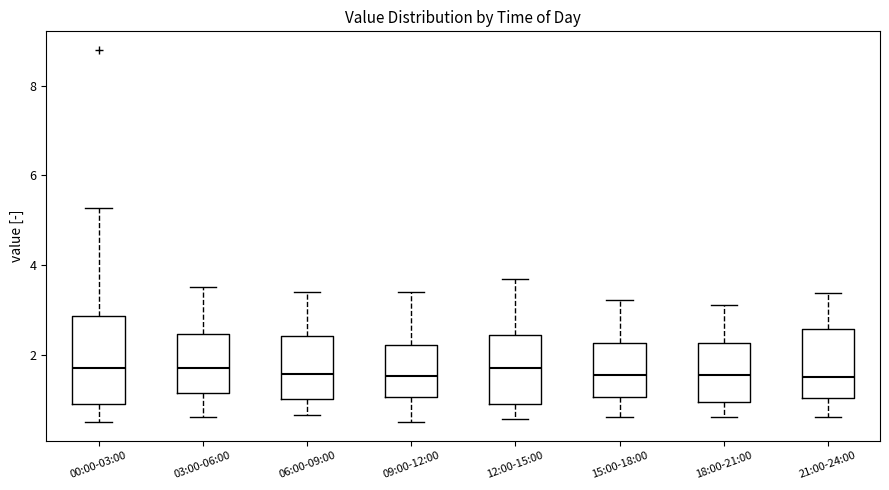

Reading left to right, transcribe this box plot: for each box, give where its median line is, the range the box spans, and where its two whiskers end, as read against the y-axis. The values are not printed on the chart, so give them approximately, as read against the axis.

00:00-03:00: median 1.8, box 1.0 to 2.8, whiskers 0.6 to 5.2
03:00-06:00: median 1.8, box 1.2 to 2.4, whiskers 0.6 to 3.6
06:00-09:00: median 1.6, box 1.0 to 2.4, whiskers 0.6 to 3.4
09:00-12:00: median 1.6, box 1.0 to 2.2, whiskers 0.6 to 3.4
12:00-15:00: median 1.8, box 0.8 to 2.4, whiskers 0.6 to 3.8
15:00-18:00: median 1.6, box 1.0 to 2.2, whiskers 0.6 to 3.2
18:00-21:00: median 1.6, box 1.0 to 2.2, whiskers 0.6 to 3.2
21:00-24:00: median 1.6, box 1.0 to 2.6, whiskers 0.6 to 3.4